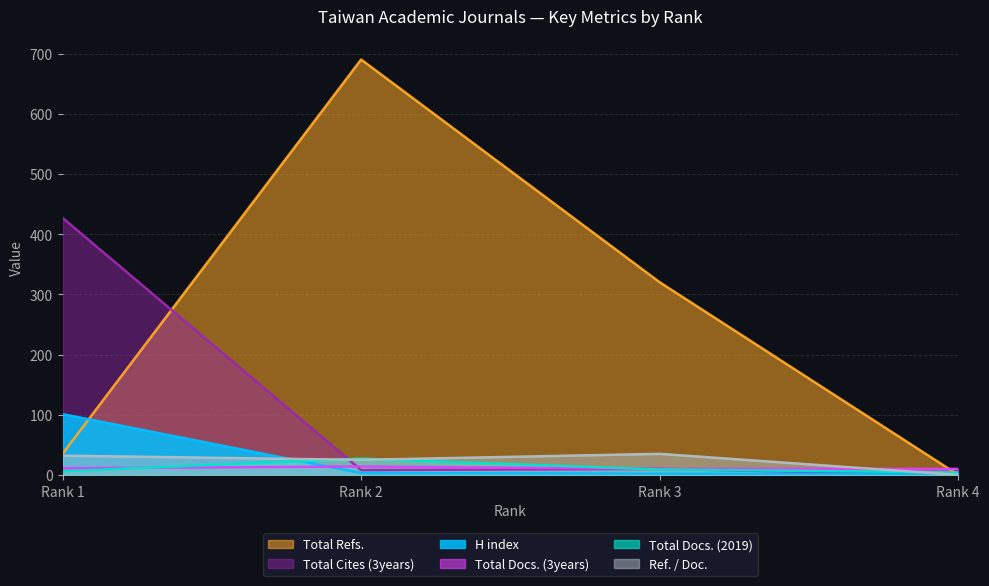

Where is the first local maximum for Total Docs. (2019)?

Rank 2